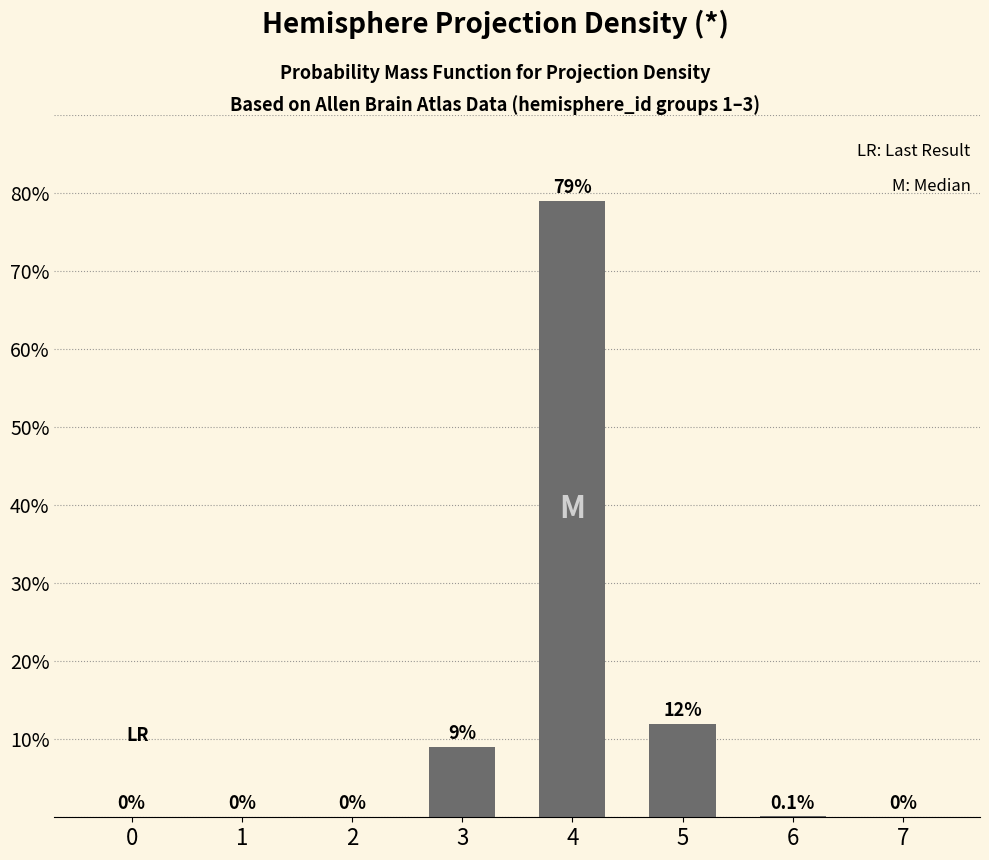

What is the difference between the values at 6 and 1?

0.1